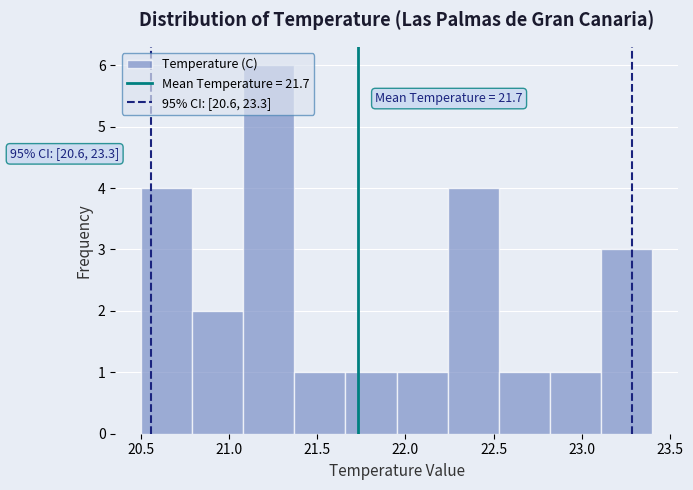

Which range on the x-axis has the tallest bar?

21.08 to 21.37